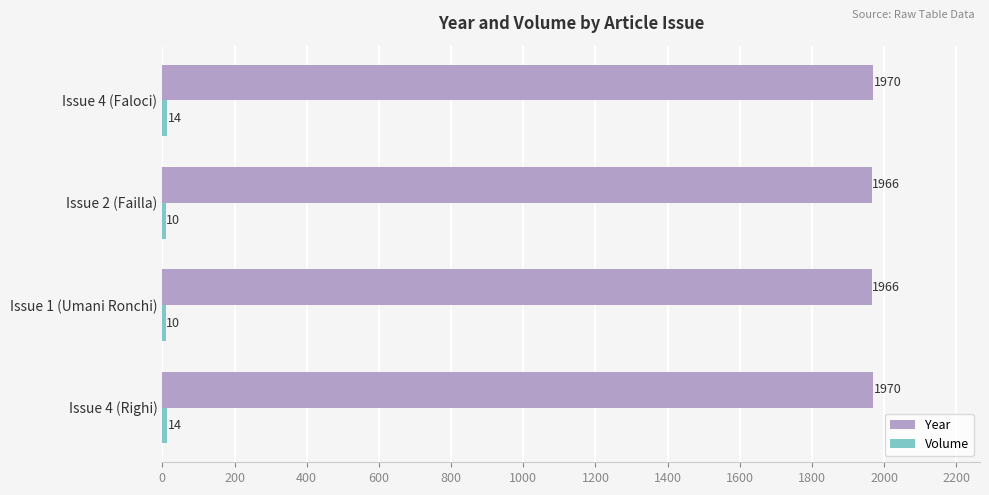

Is it true that Year equals 1966 at Issue 2 (Failla)?

True